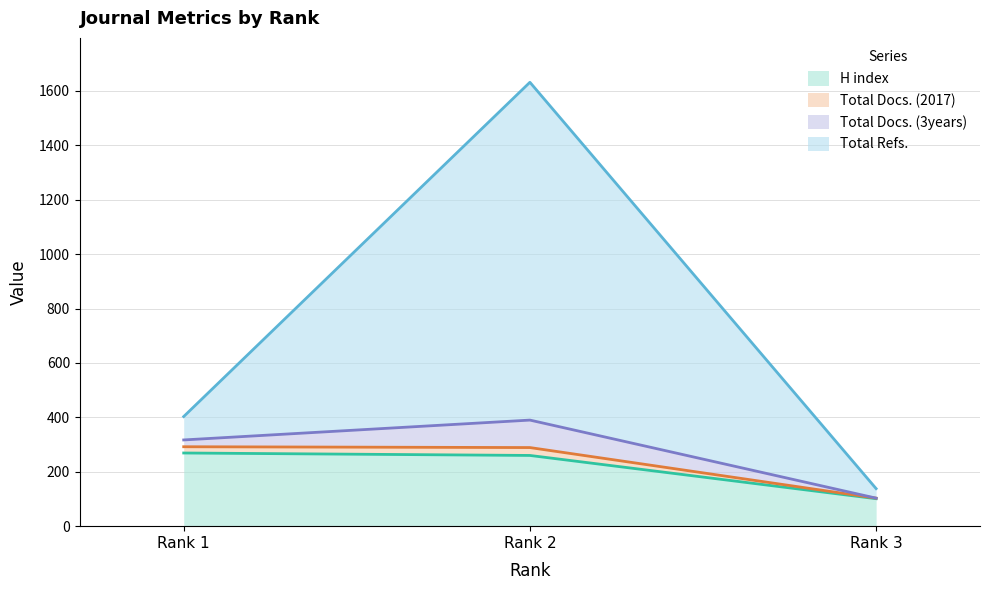

What is the maximum value for H index?

269